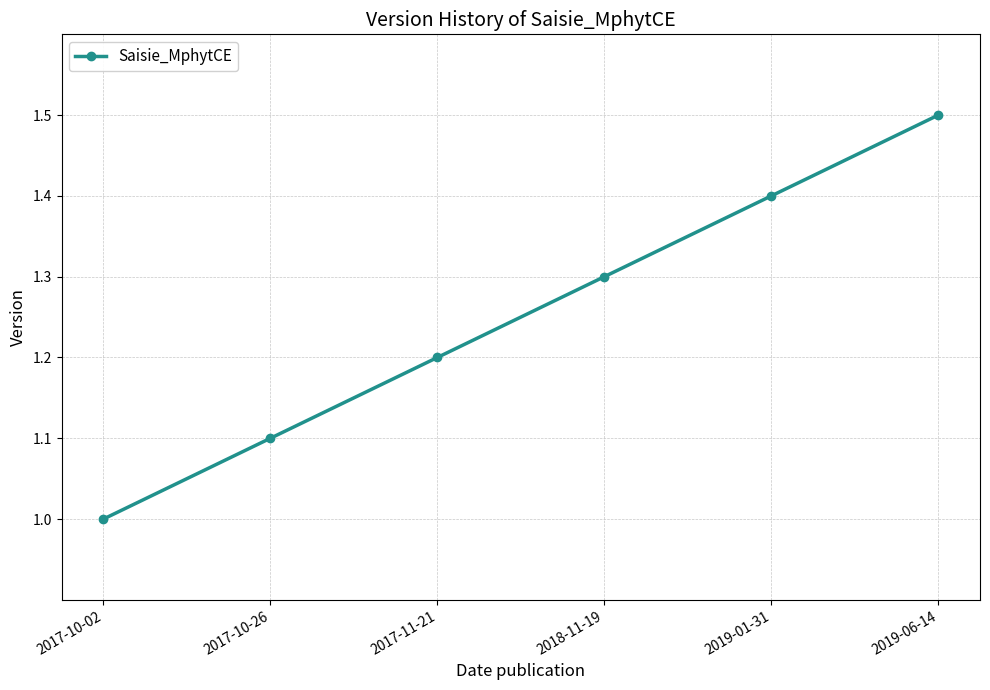

What is the change in value from 2019-01-31 to 2019-06-14?

+0.1